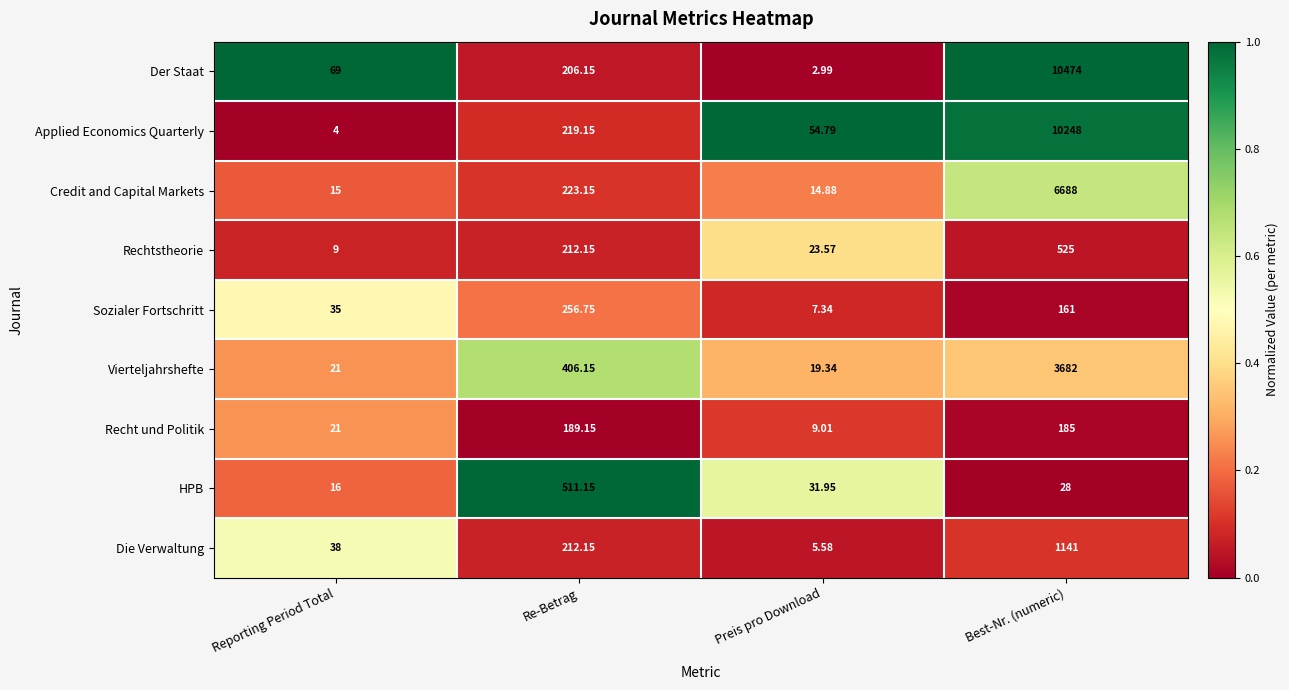

Between Preis pro Download and Best-Nr. (numeric), which series saw the biggest shift?

Der Staat